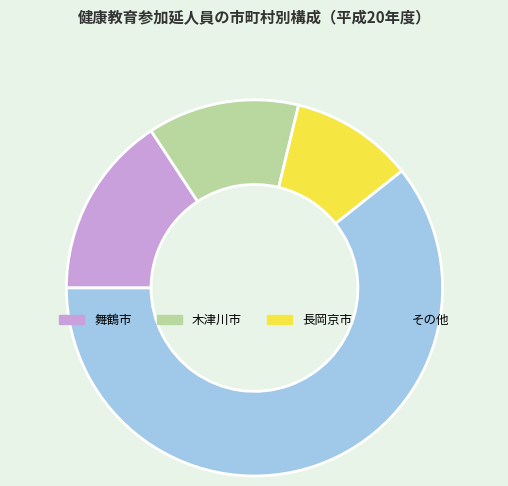

How many slices are in this pie chart?

4